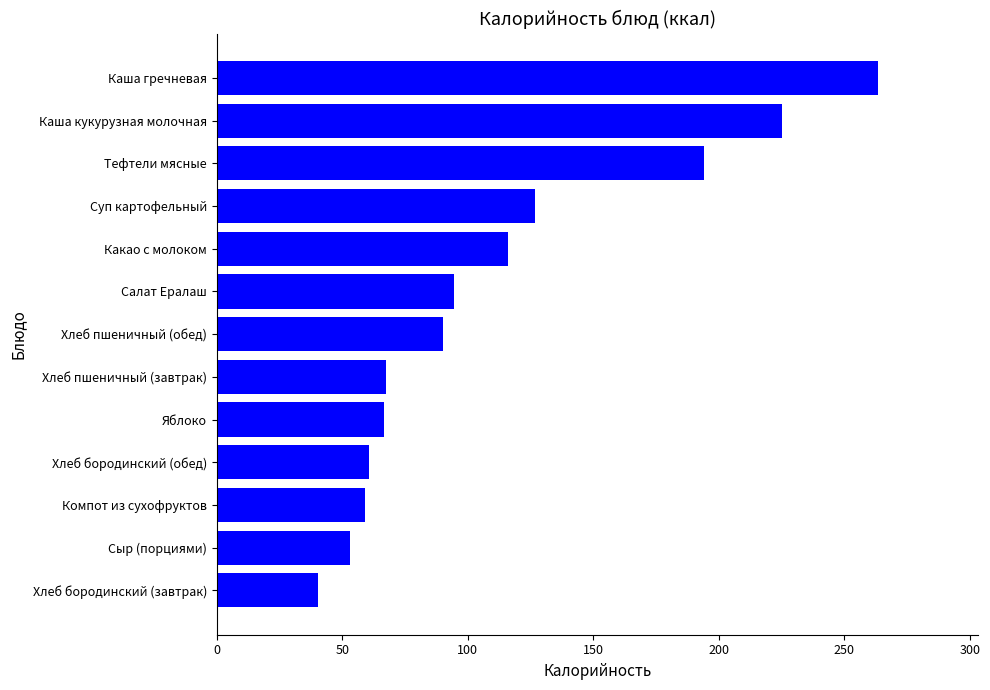

Between Какао с молоком and Хлеб бородинский (обед), which is larger?

Какао с молоком